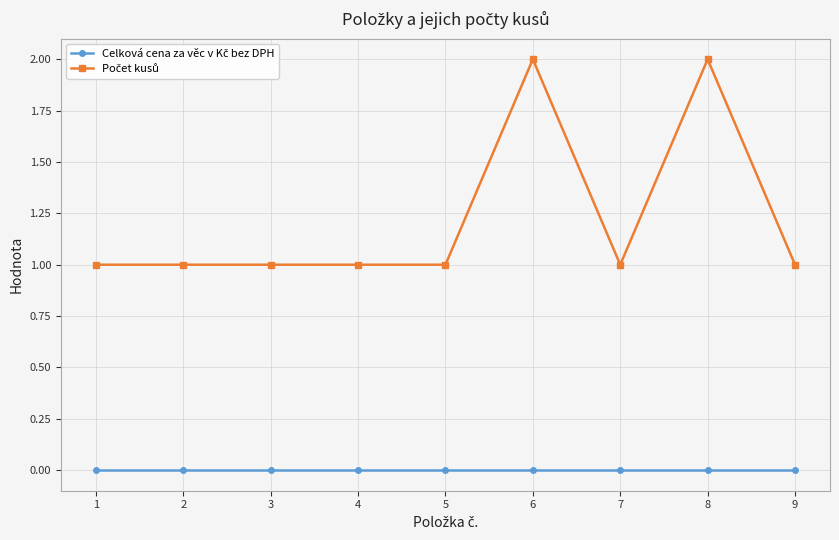

Is the value of Počet kusů at 6 greater than the value of Celková cena za věc v Kč bez DPH at 9?

Yes